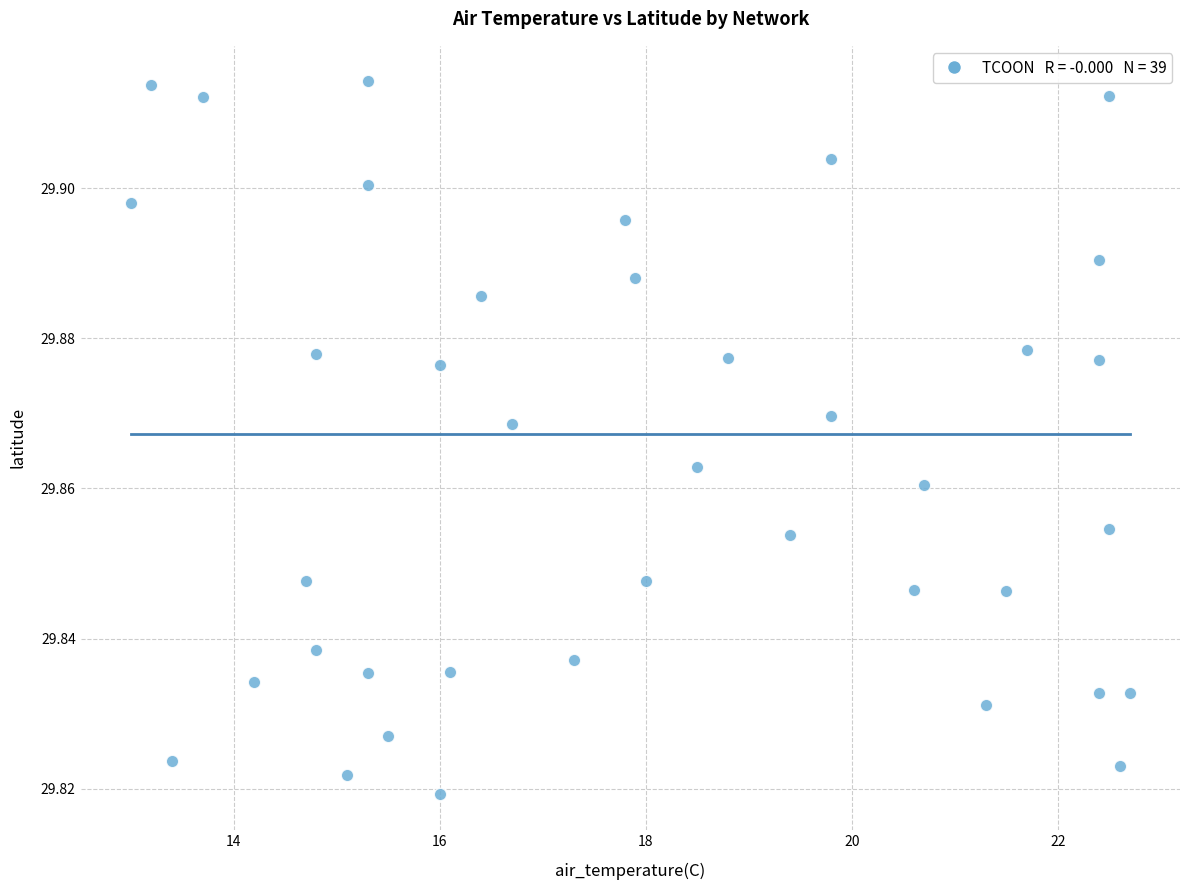

What is the range of X values (max minus min)?

9.7